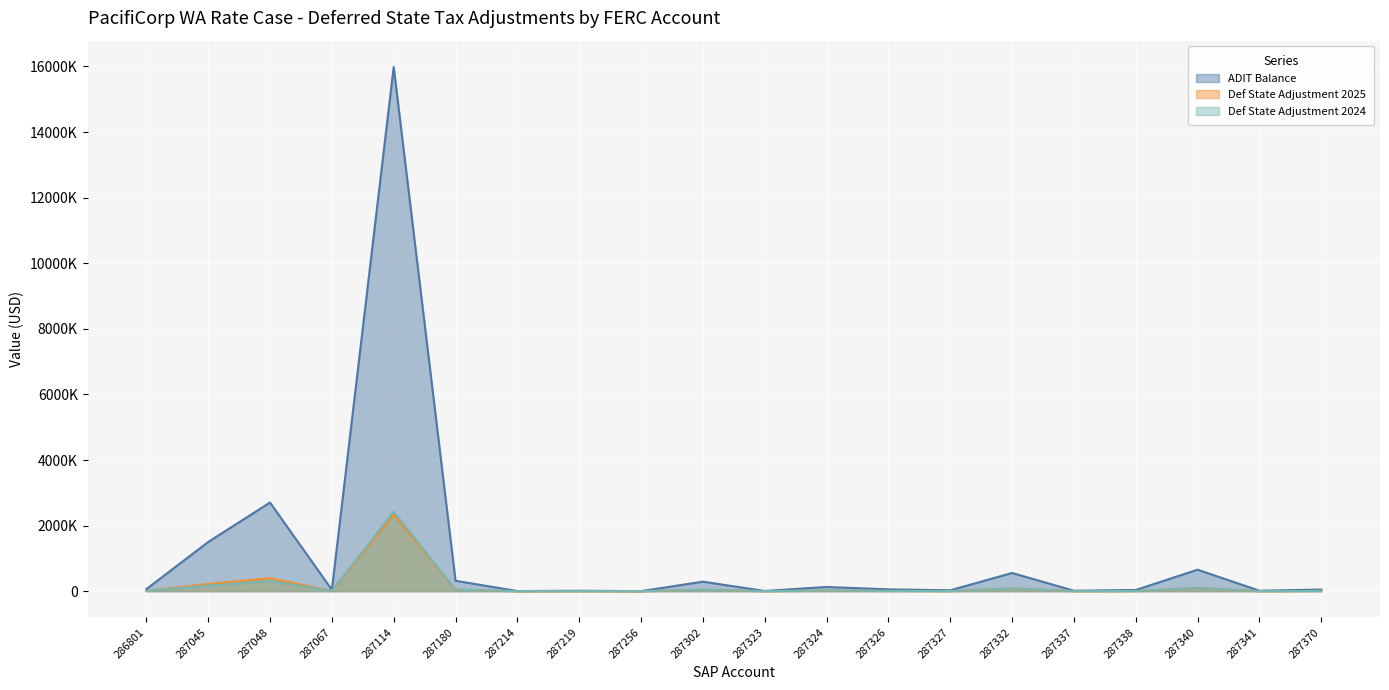

How many data points in Def State Adjustment 2025 are less than 56302?

10